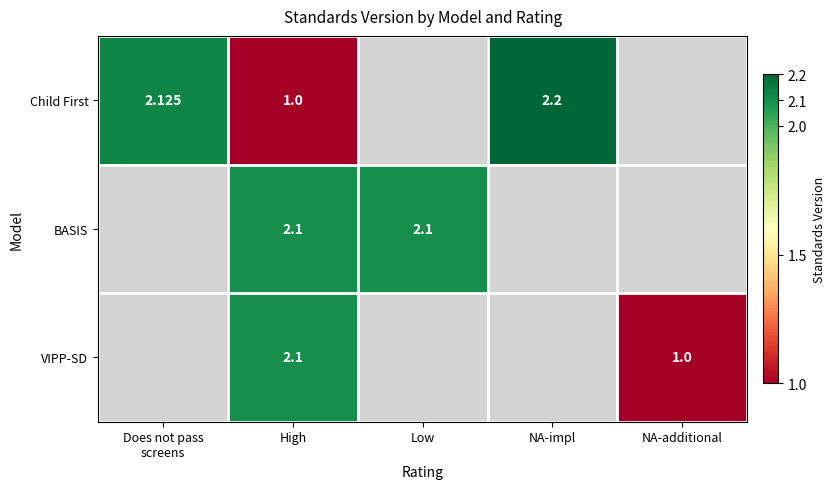

The value of Child First at High is 1.0. True or false?

True